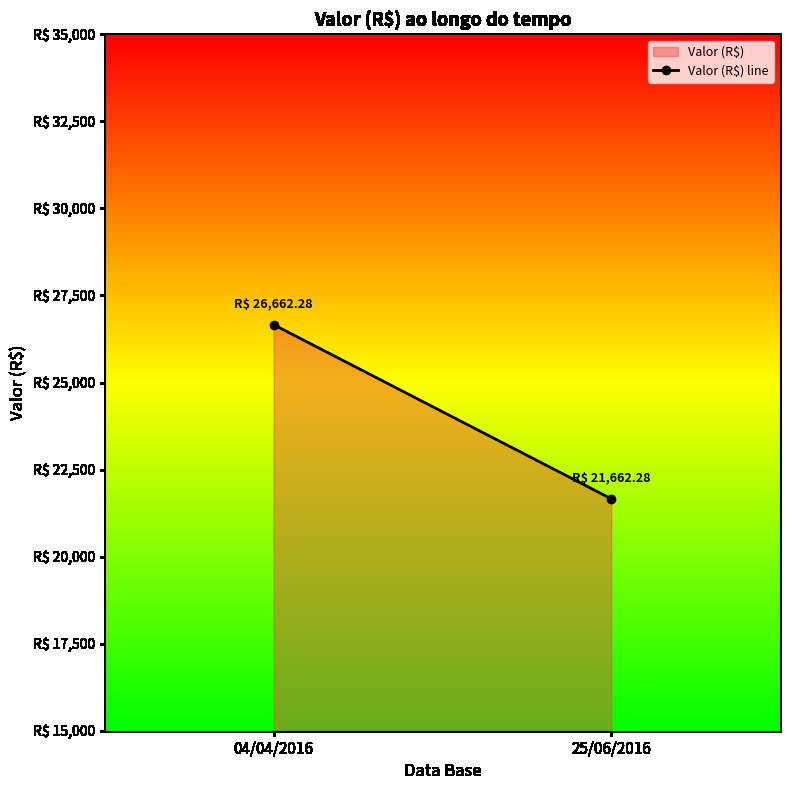

What is the label of the 1st point from the left?

04/04/2016